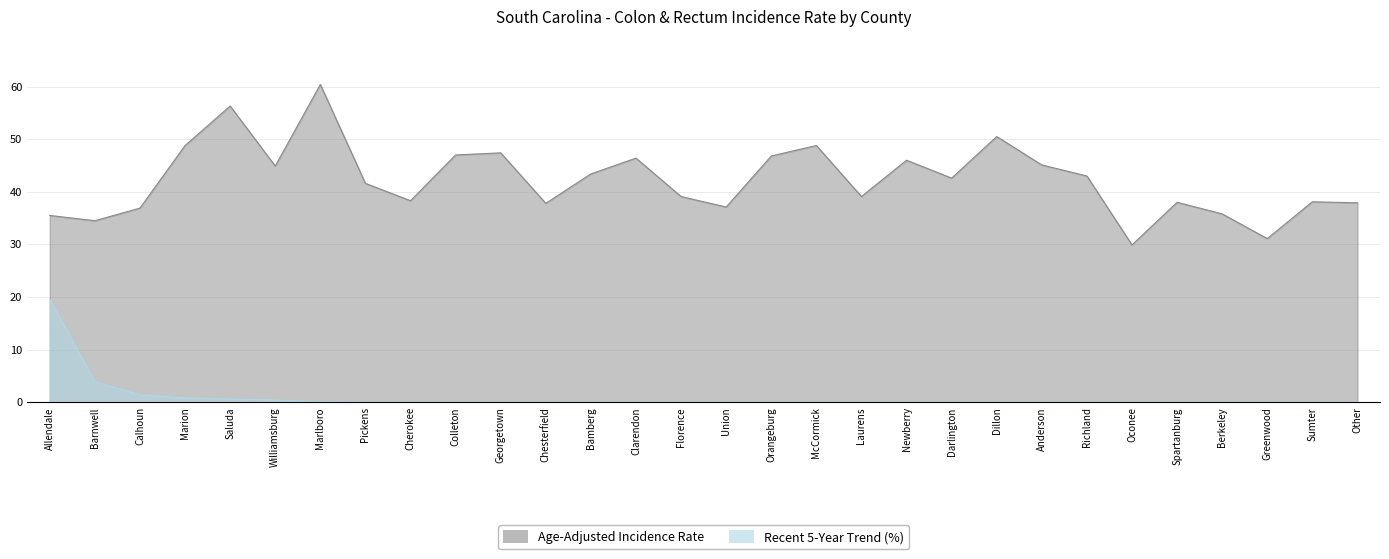

What is the average value?

42.3